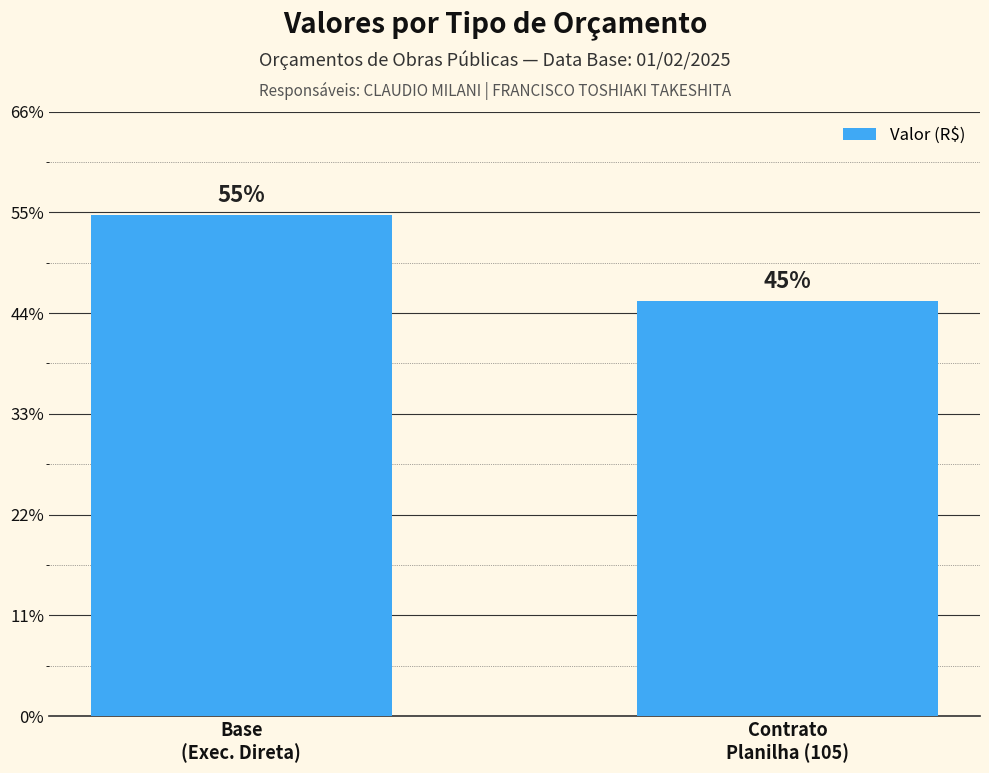

Does the chart contain any negative values?

No